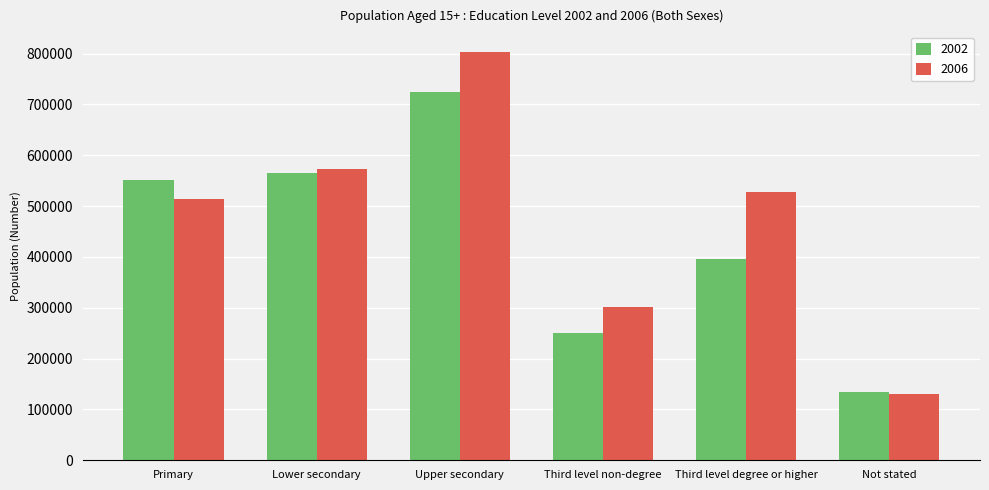

The 2002 series shows 250429 at Third level non-degree. True or false?

True